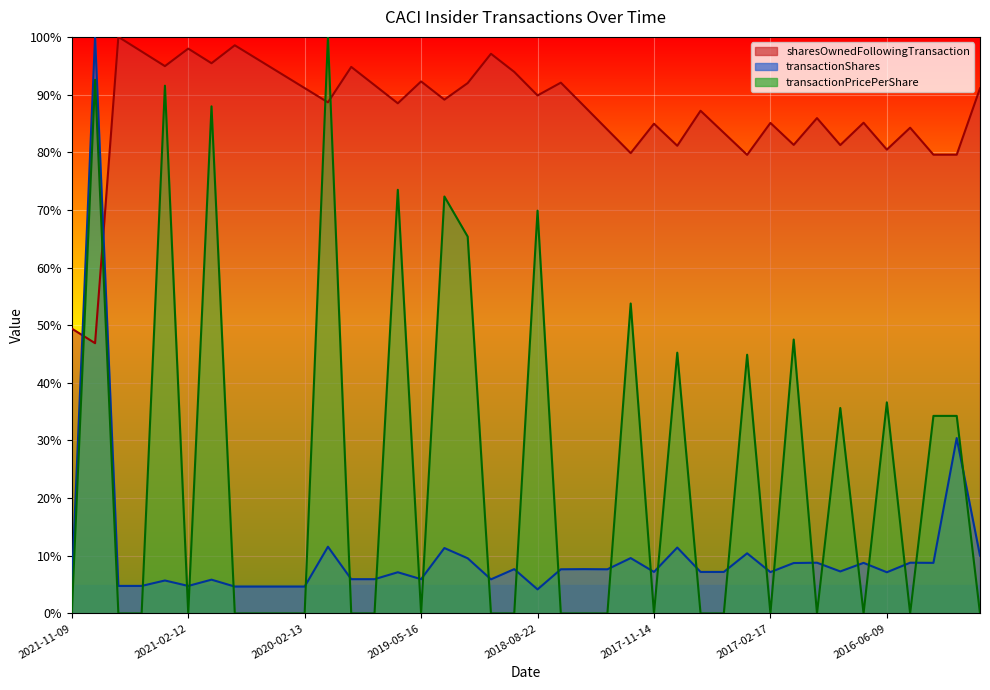

What is the sum of the sharesOwnedFollowingTransaction values at 2016-02-18 and 2017-05-11?

159.1